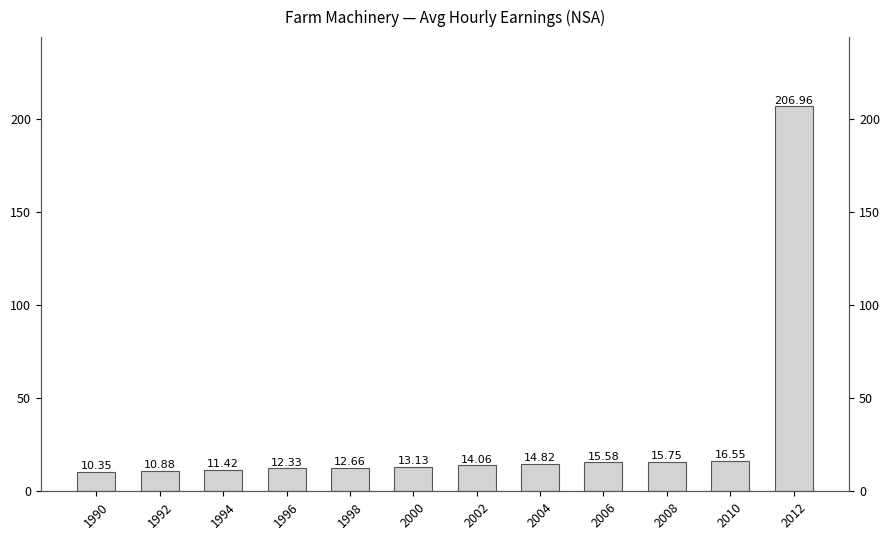

Approximately how many times larger is the value at 1996 compared to 2008?

0.8